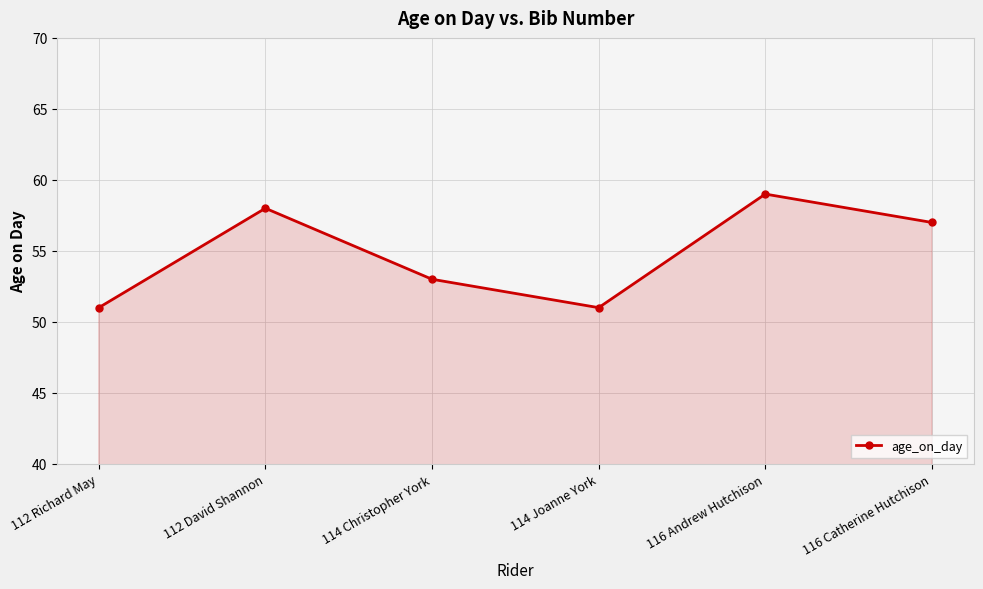

The value at 112 David Shannon is 58. True or false?

True